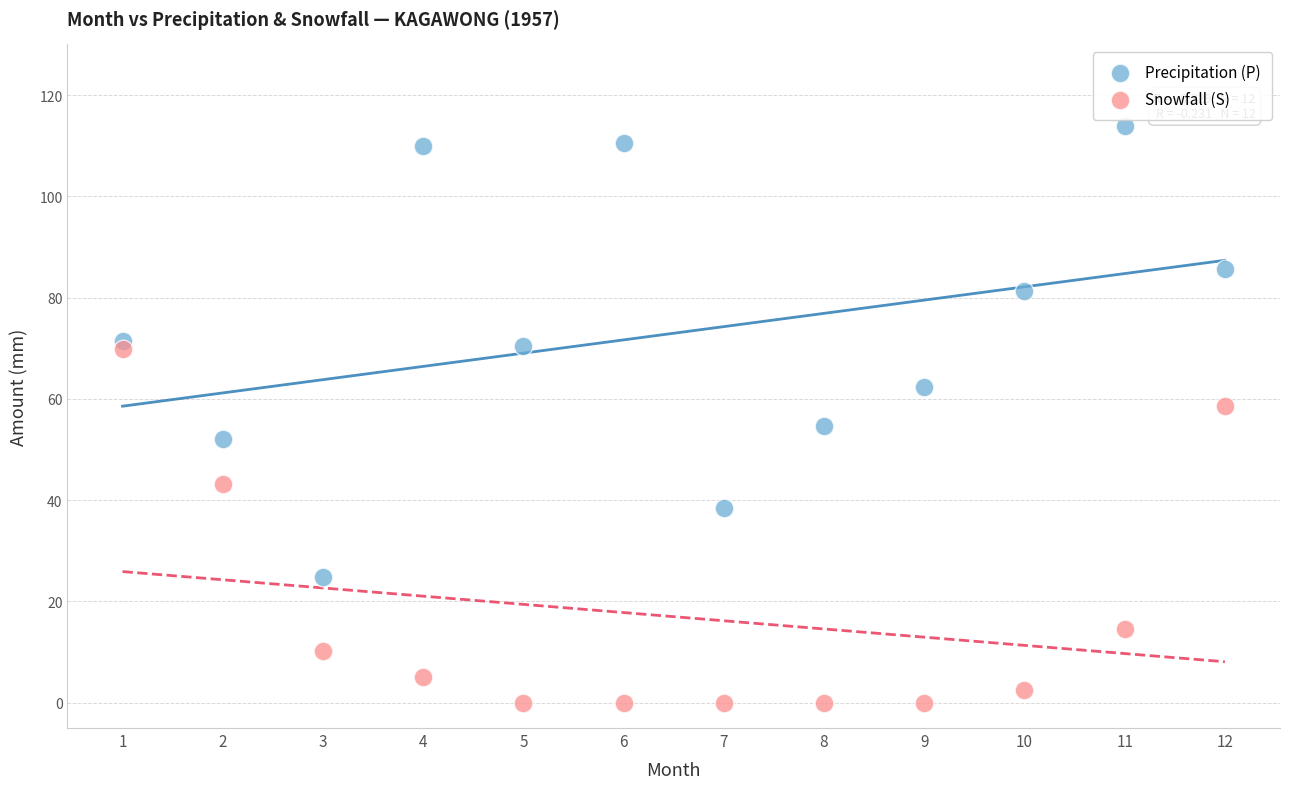

What are all the series names shown in the legend?

Precipitation (P), Snowfall (S)